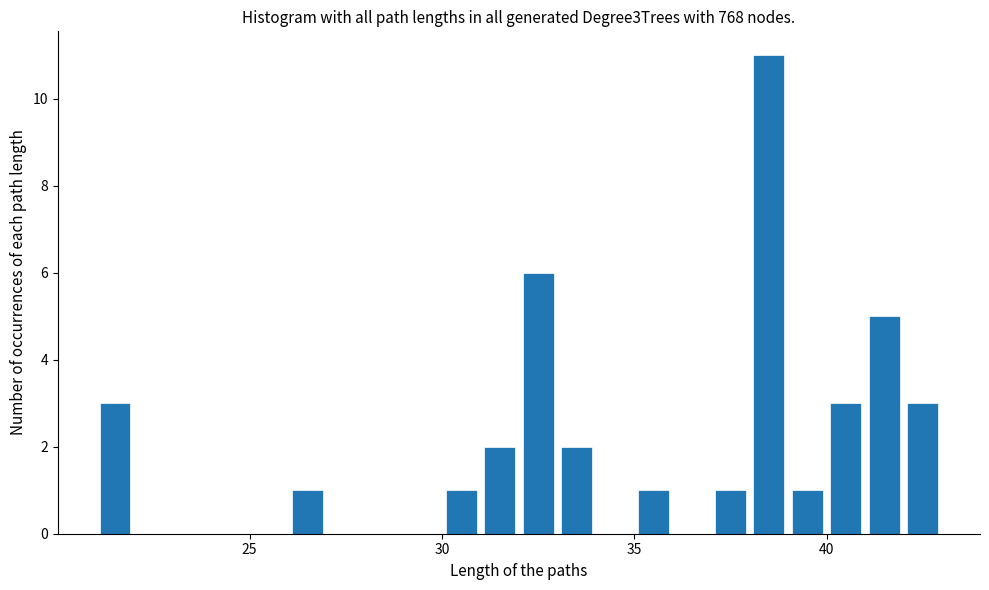

Around what value on the x-axis is the tallest bar? Give the approximate position of its centre, as read against the axis.

38.5